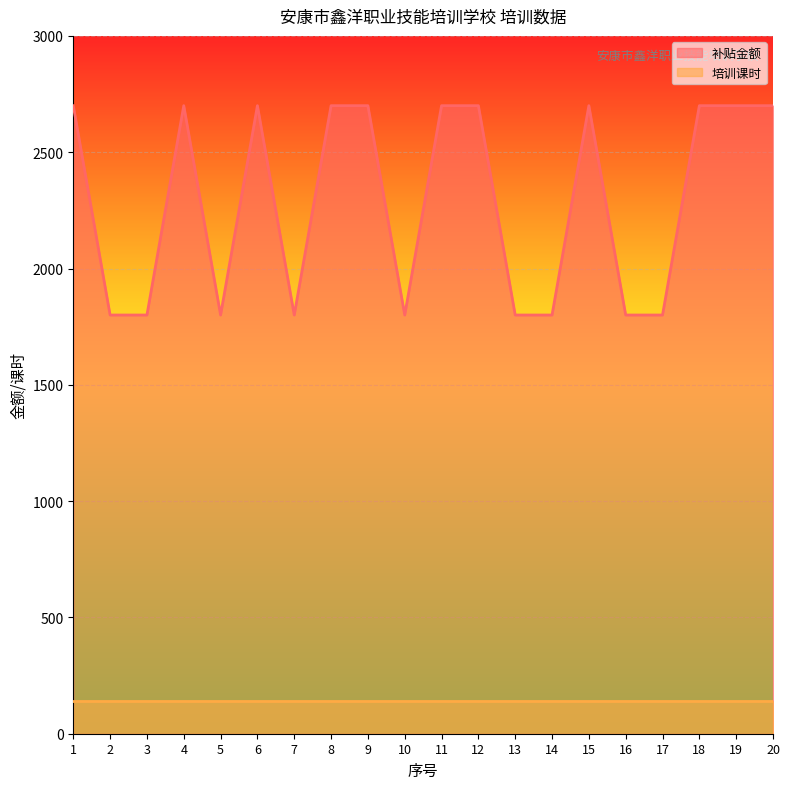

True or false: the data shows 2700 at 4.

True